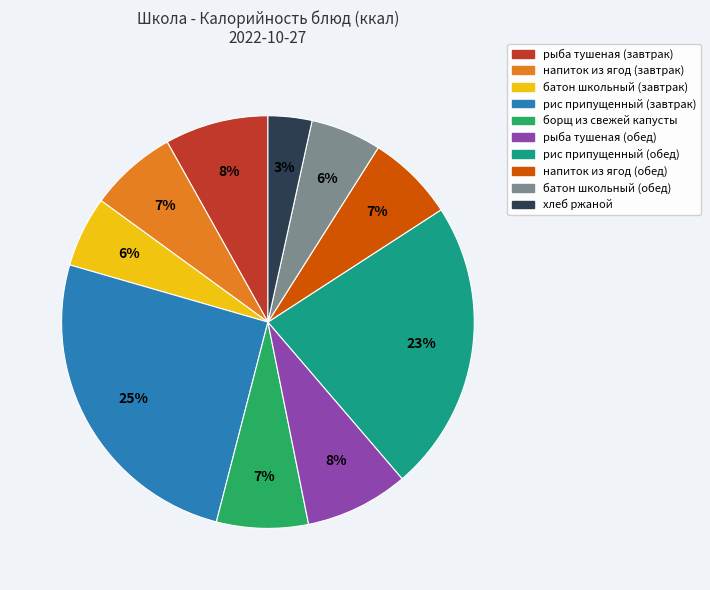

What is the ratio of the value at напиток из ягод (обед) to the value at батон школьный (обед)?

1.2